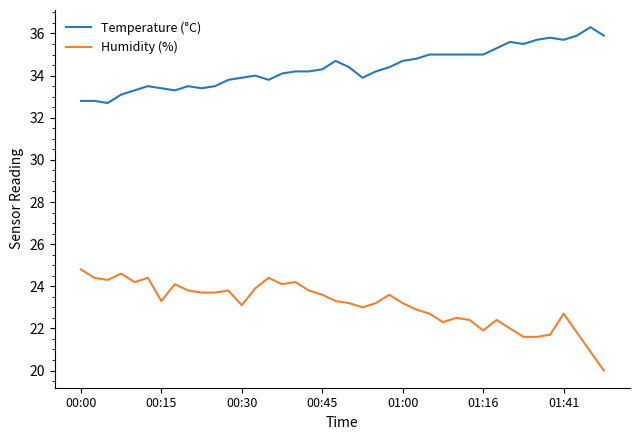

True or false: Temperature (°C) and Humidity (%) cross at least once.

False